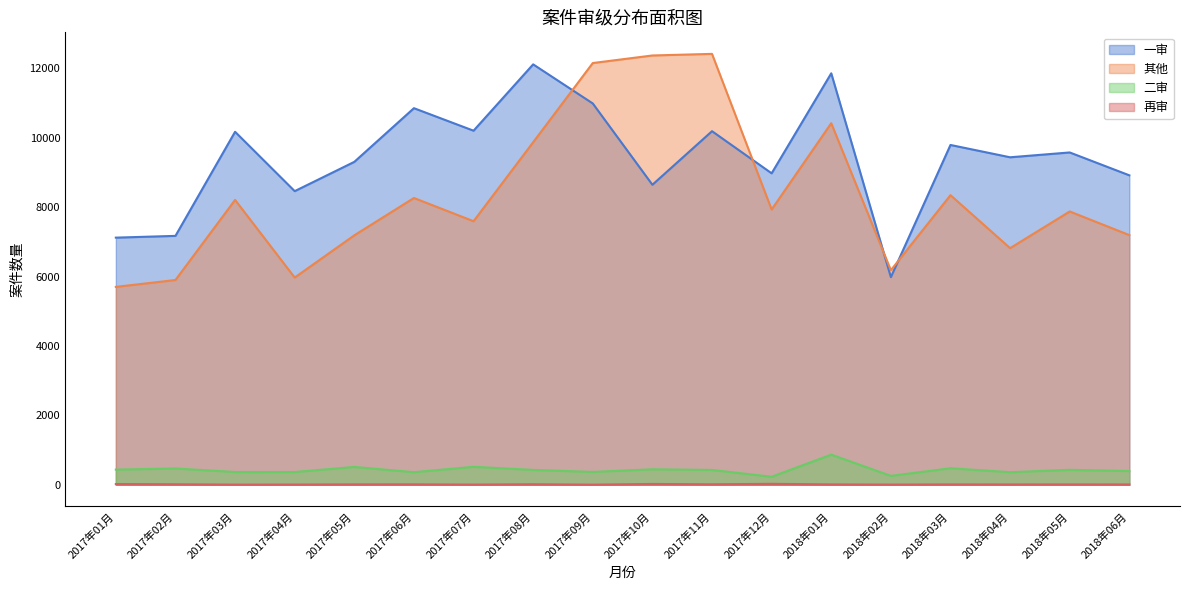

Reading left to right, extract all data points from this chart.

一审: 7122	7173	10173	8462	9306	10853	10204	12116	10989	8646	10190	8976	11858	5984	9793	9438	9577	8918
其他: 5703	5901	8209	5972	7189	8265	7595	9872	12154	12372	12418	7932	10420	6183	8346	6819	7876	7195
二审: 437	469	368	367	514	362	518	428	370	446	427	230	868	256	476	362	430	396
再审: 21	14	4	6	11	12	5	15	3	23	13	27	10	5	10	9	10	9